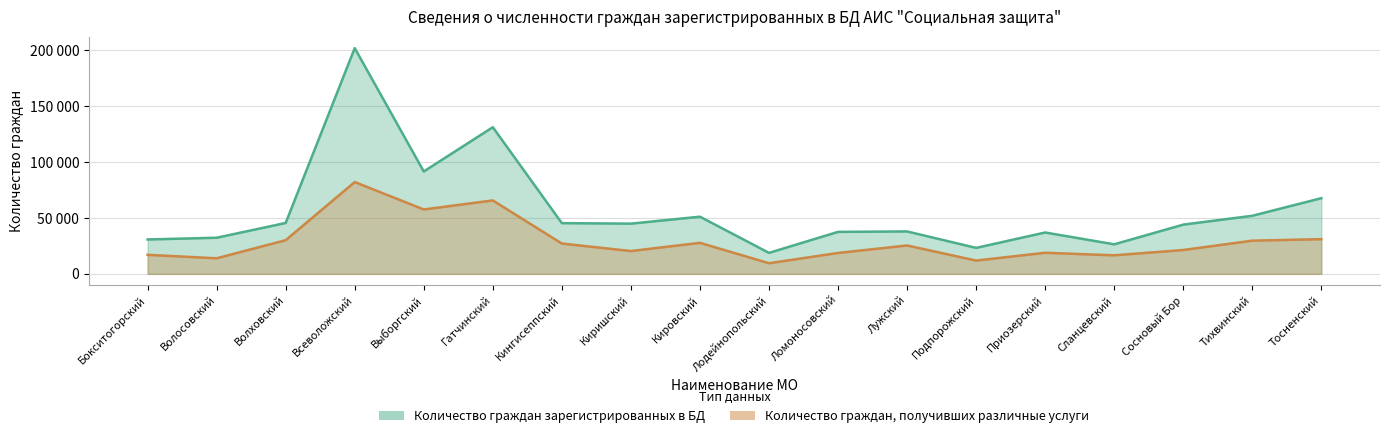

Is the value of Количество граждан зарегистрированных в БД at Сланцевский greater than the value of Количество граждан, получивших различные услуги at Гатчинский?

No